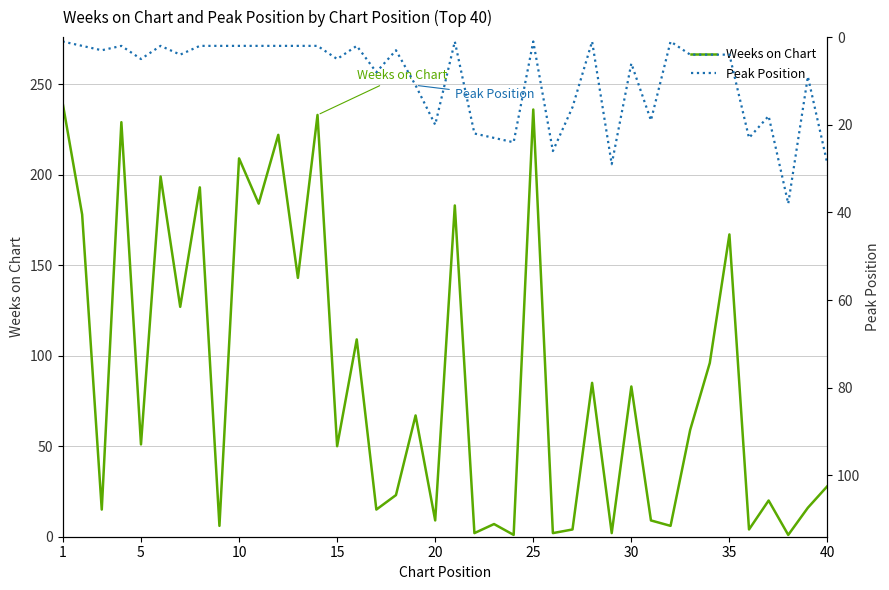

True or false: Peak Position and Weeks on Chart intersect in this chart.

True